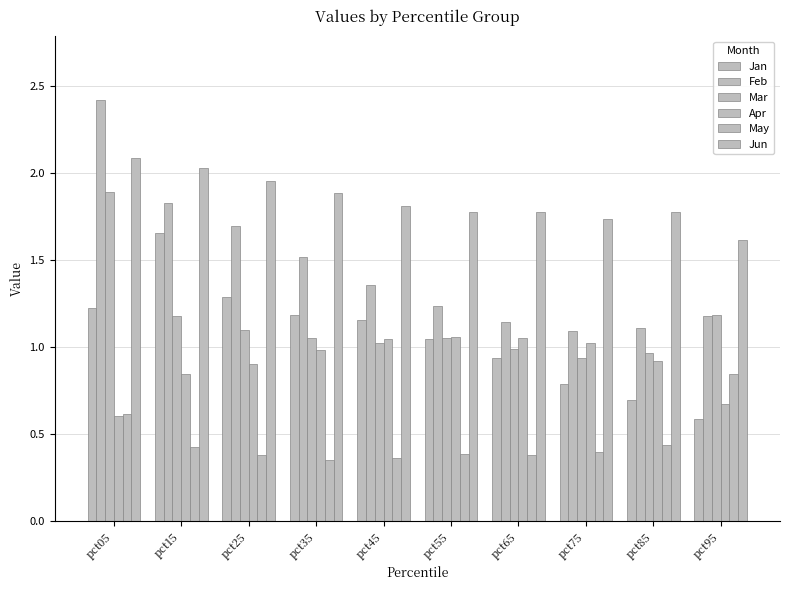

Count the number of data series in this chart.

6